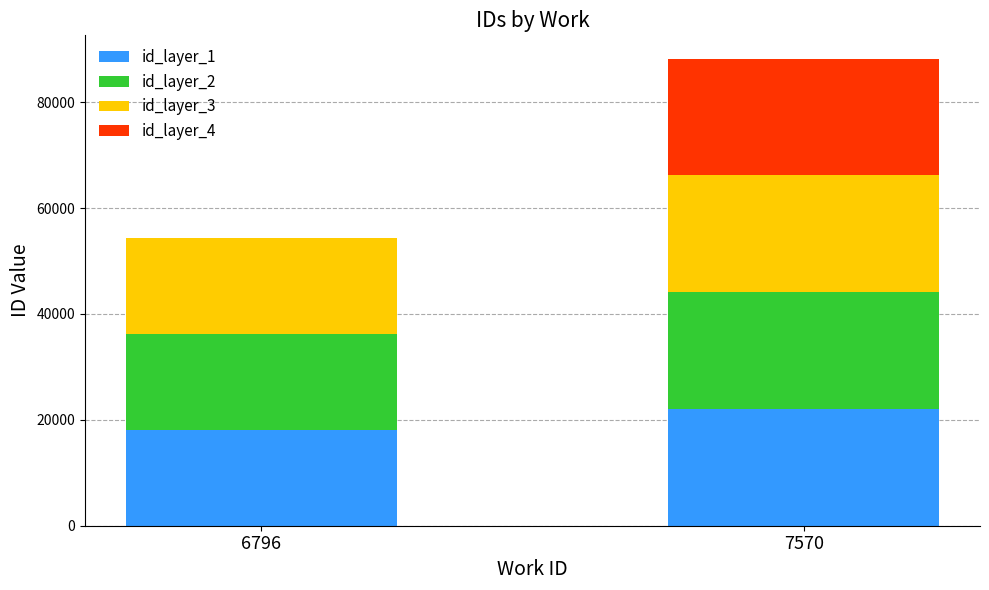

At which category is the sum across all series the highest?

7570